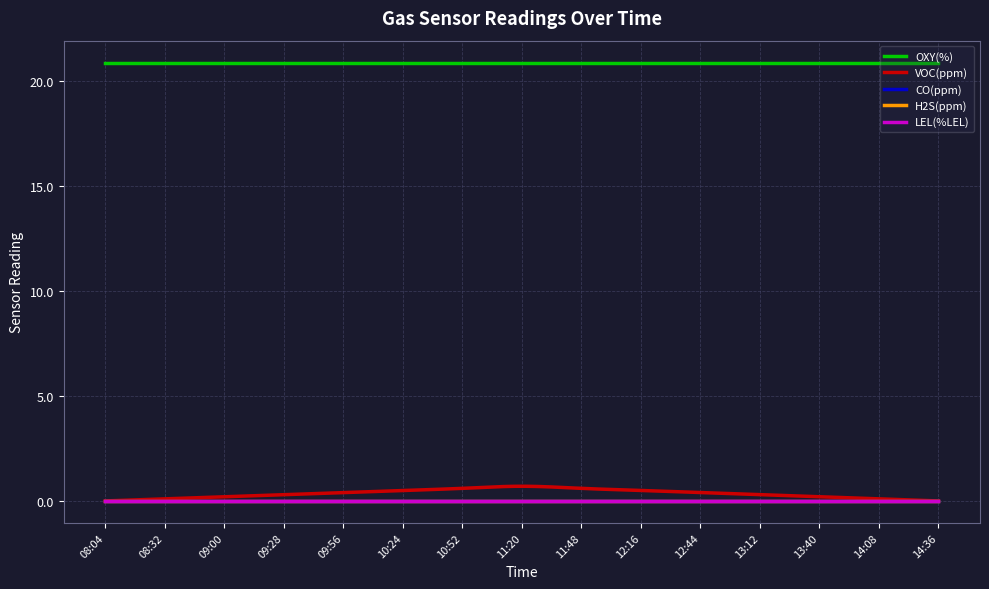

Reading left to right, transcribe all the data shown in this chart.

OXY(%): 08:04=20.9	08:32=20.9	09:00=20.9	09:28=20.9	09:56=20.9	10:24=20.9	10:52=20.9	11:20=20.9	11:48=20.9	12:16=20.9	12:44=20.9	13:12=20.9	13:40=20.9	14:08=20.9	14:36=20.9
VOC(ppm): 08:04=0.0	08:32=0.1	09:00=0.2	09:28=0.3	09:56=0.4	10:24=0.5	10:52=0.6	11:20=0.7	11:48=0.6	12:16=0.5	12:44=0.4	13:12=0.3	13:40=0.2	14:08=0.1	14:36=0.0
CO(ppm): 08:04=0.0	08:32=0.0	09:00=0.0	09:28=0.0	09:56=0.0	10:24=0.0	10:52=0.0	11:20=0.0	11:48=0.0	12:16=0.0	12:44=0.0	13:12=0.0	13:40=0.0	14:08=0.0	14:36=0.0
H2S(ppm): 08:04=0.0	08:32=0.0	09:00=0.0	09:28=0.0	09:56=0.0	10:24=0.0	10:52=0.0	11:20=0.0	11:48=0.0	12:16=0.0	12:44=0.0	13:12=0.0	13:40=0.0	14:08=0.0	14:36=0.0
LEL(%LEL): 08:04=0.0	08:32=0.0	09:00=0.0	09:28=0.0	09:56=0.0	10:24=0.0	10:52=0.0	11:20=0.0	11:48=0.0	12:16=0.0	12:44=0.0	13:12=0.0	13:40=0.0	14:08=0.0	14:36=0.0